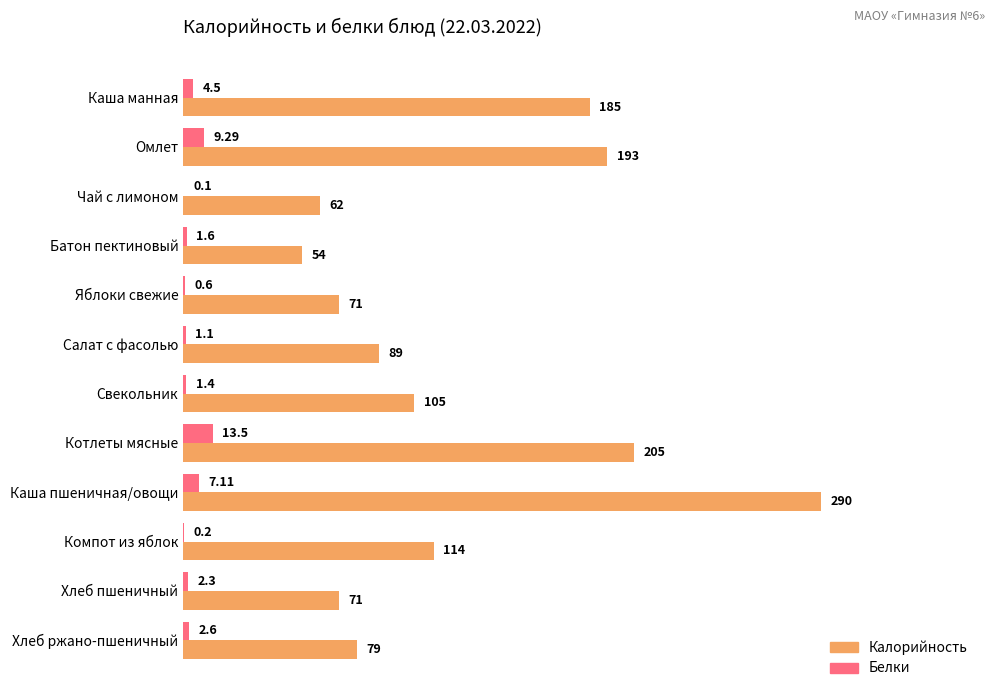

Which series changed the most between Омлет and Каша пшеничная/овощи?

Калорийность